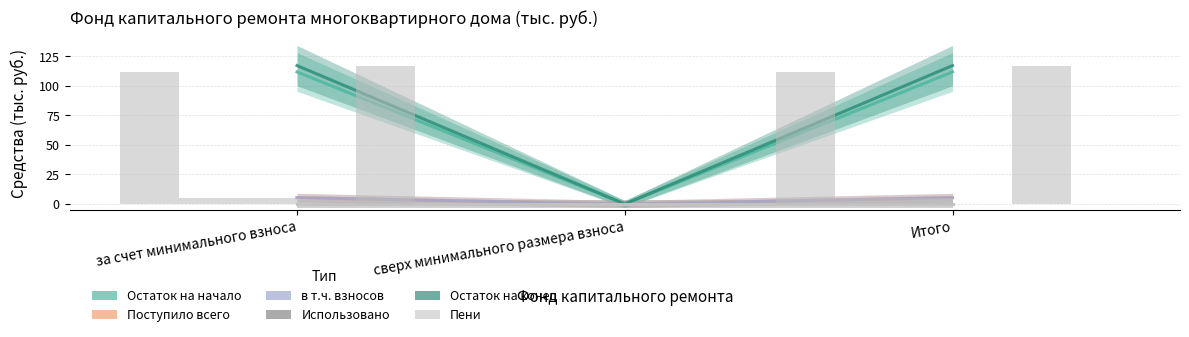

What is the difference between the maximum and minimum values in the Поступило всего series?

5.4